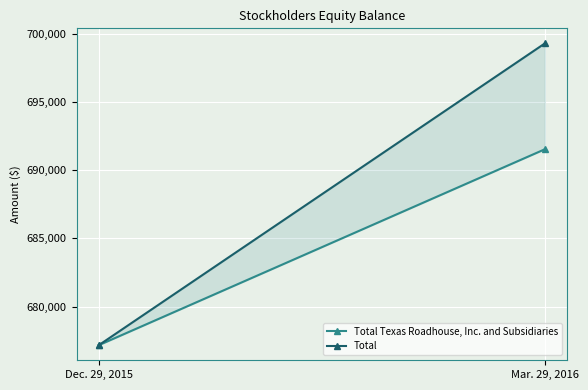

What is the greatest value displayed?

699292